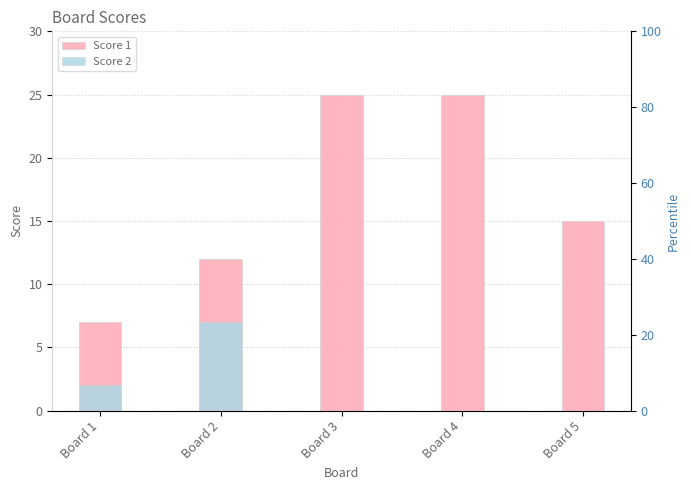

At which category does the chart reach its peak across all series?

Board 3